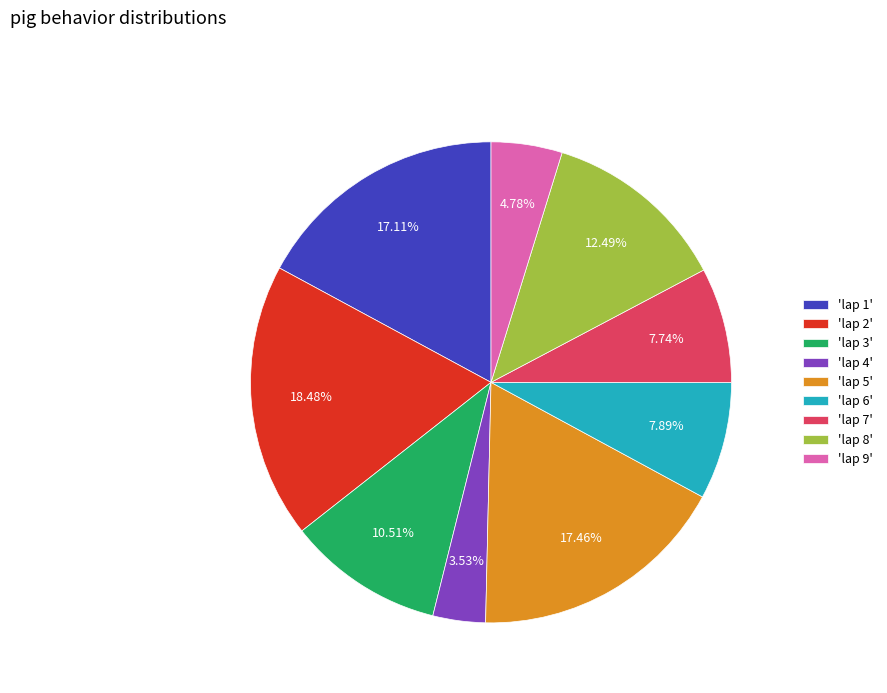

Approximately how many times larger is the value at 'lap 1' compared to 'lap 2'?

0.9